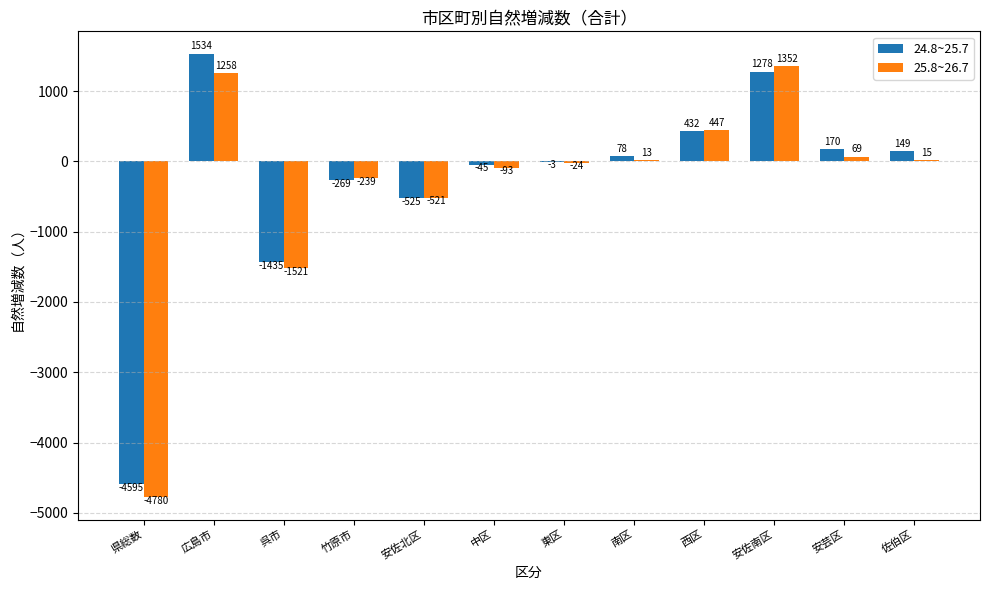

Does the chart contain stacked bars?

No